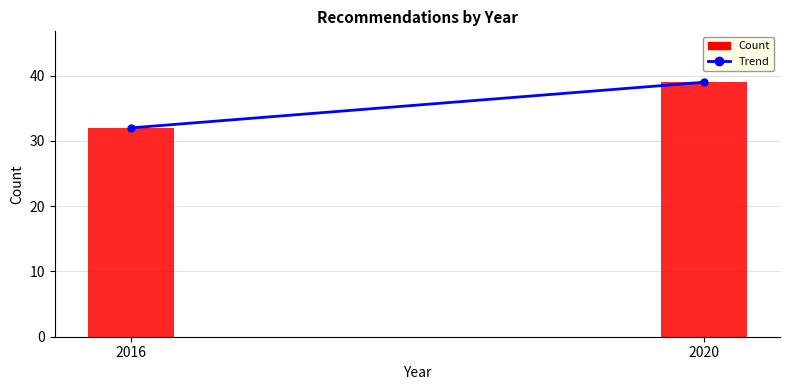

Reading right to left, what are all the values shown in this chart?

2020=39	2016=32